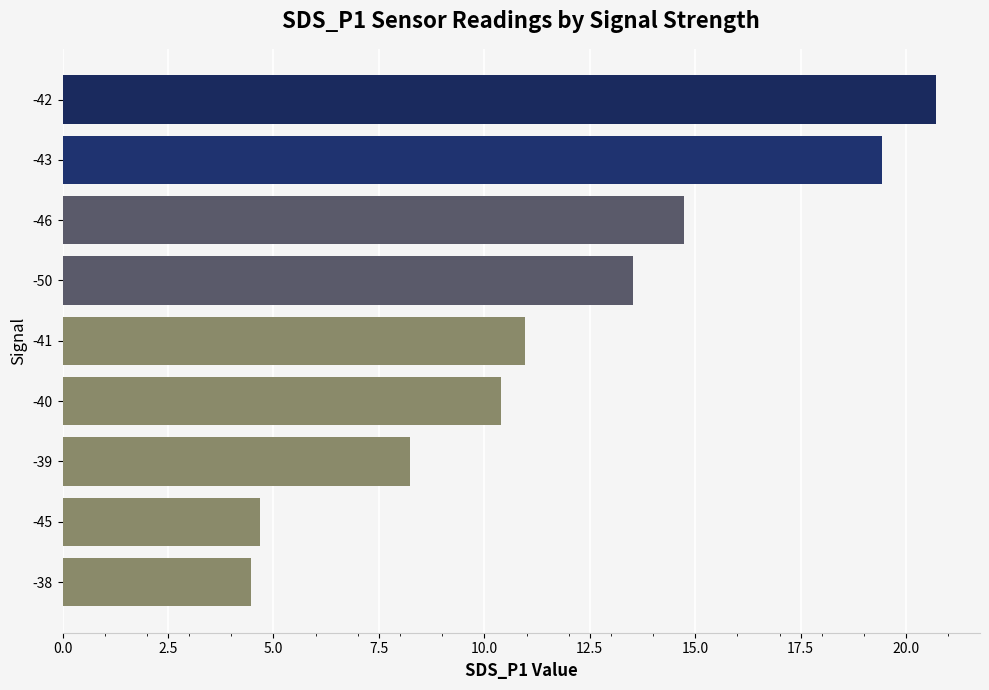

What is the difference between the second highest and second lowest values?

14.7